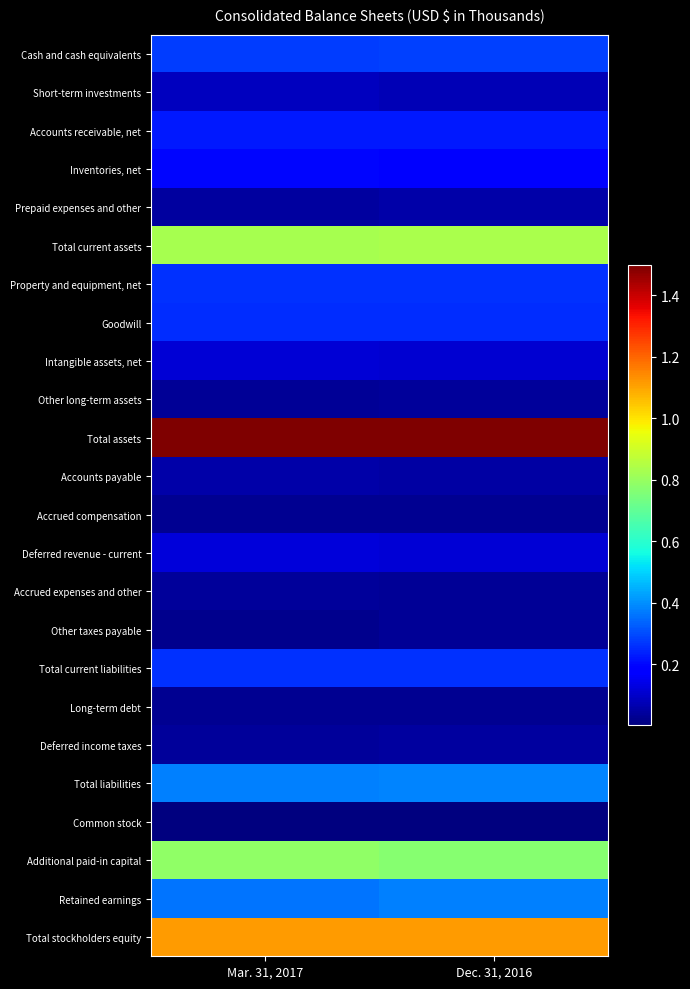

At how many categories does at least one series exceed 1323951?

2